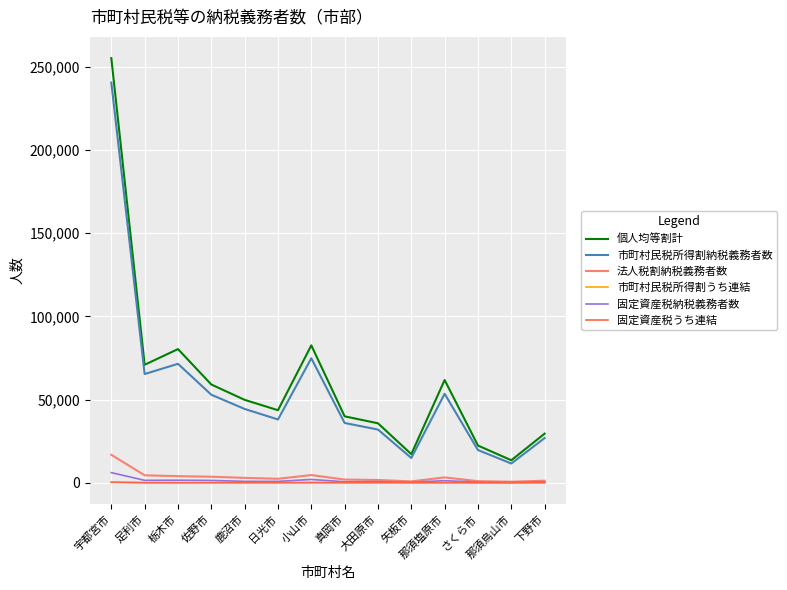

Between 宇都宮市 and 鹿沼市, which series saw the biggest shift?

個人均等割計